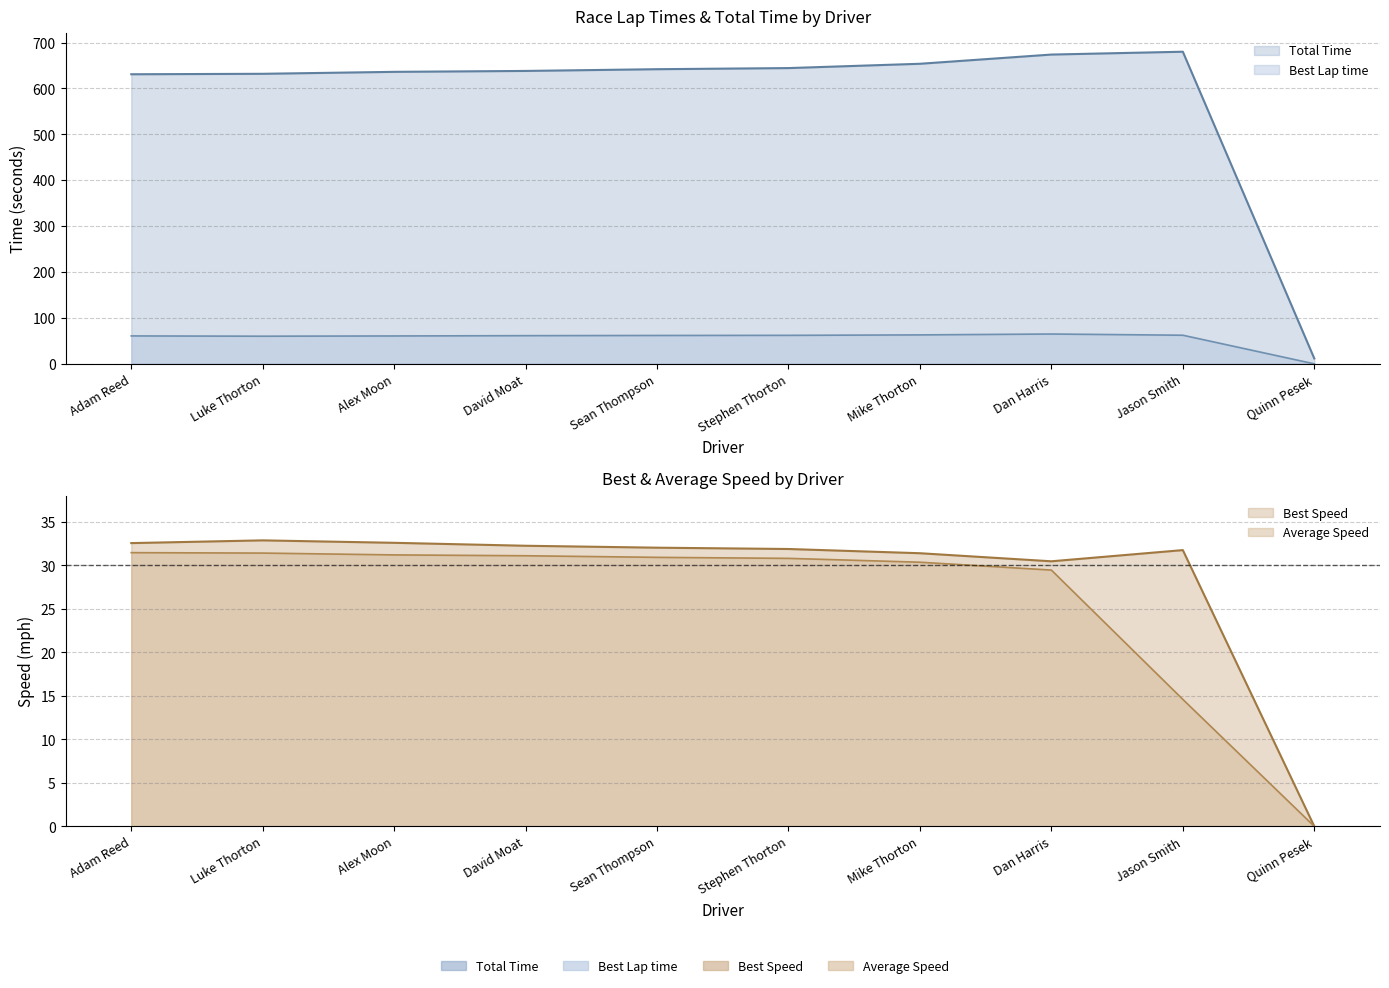

What is the average value of the Best Lap time series?

55.7